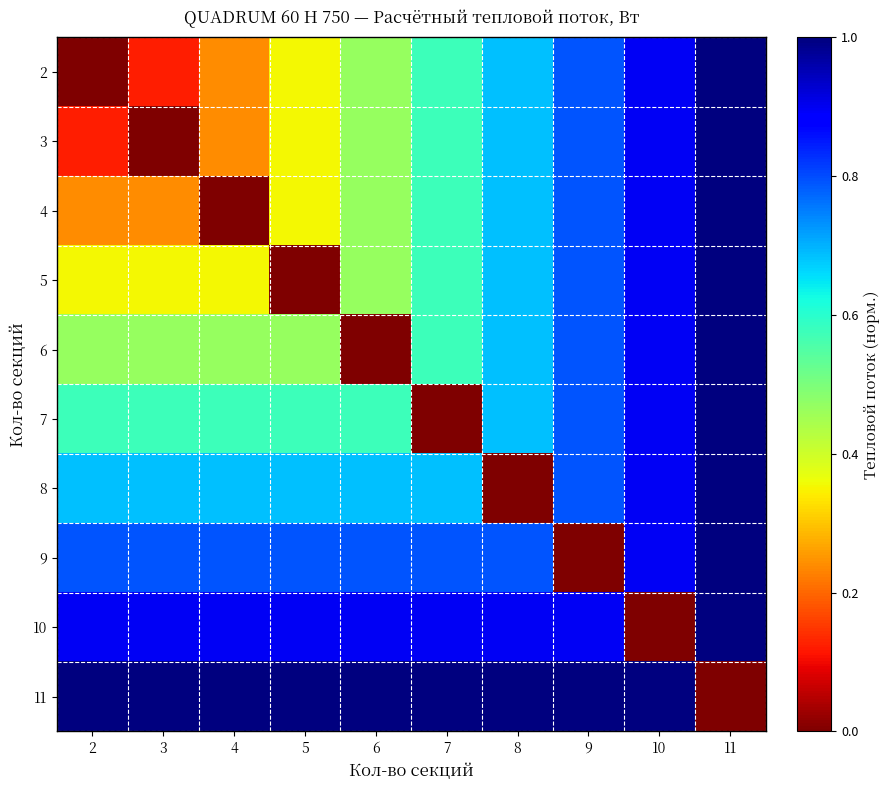

What is the greatest value displayed?

1.0